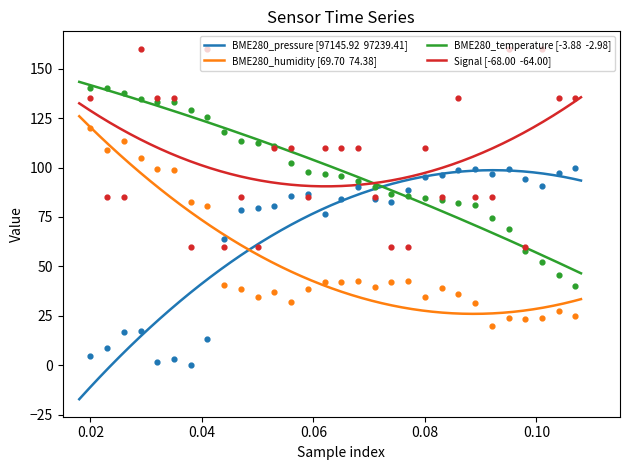

What are all the series names shown in the legend?

BME280_pressure, BME280_humidity, BME280_temperature, Signal